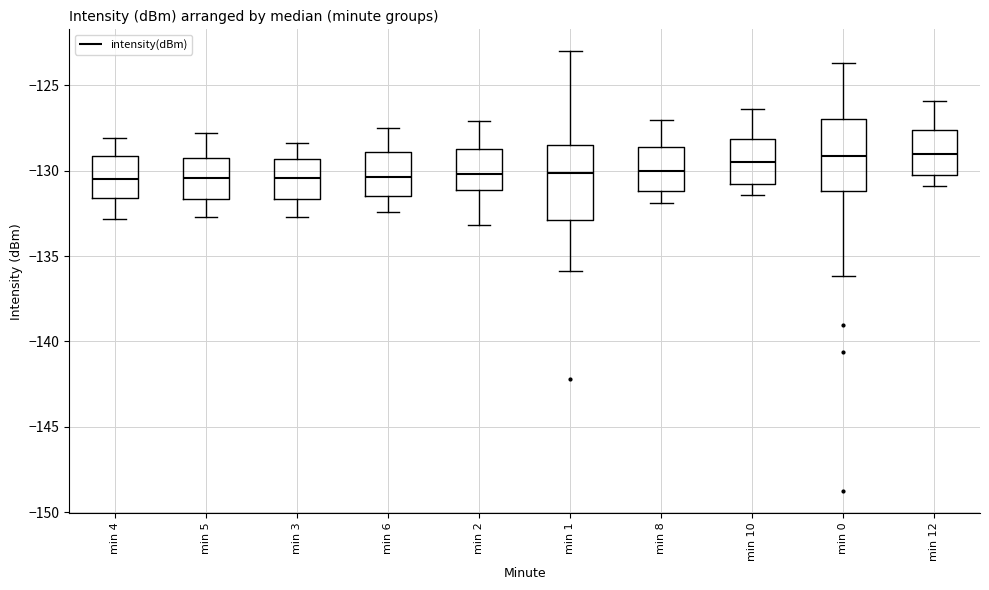

Where does the median line of the box for min 1 sit on the y-axis? The values are not printed on the chart, so give them approximately, as read against the axis.

-130.0